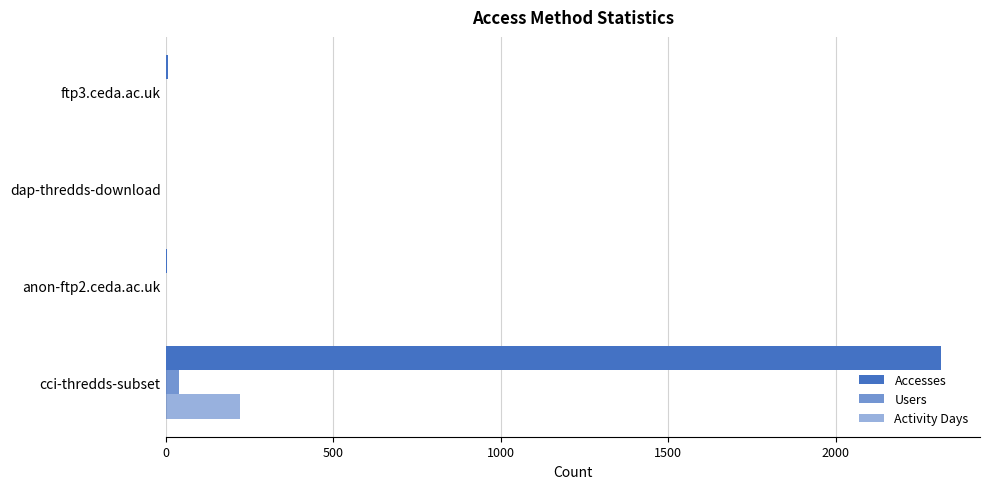

Count the number of data series in this chart.

3